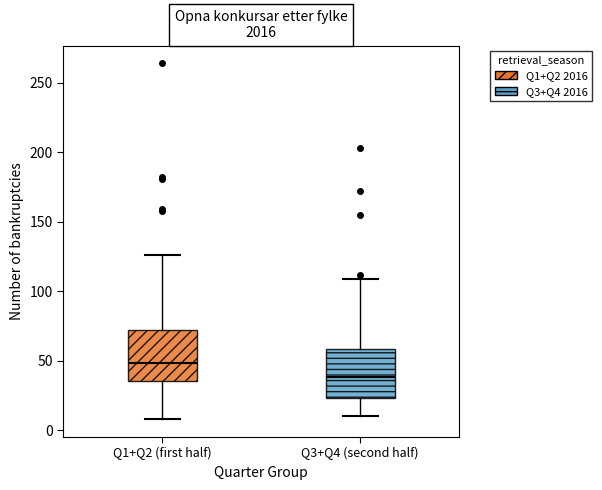

Reading left to right, read every box against the y-axis: the position of its median line, the range the box covers, and the ends of its whiskers. The values are not printed on the chart, so give them approximately, as read against the axis.

Q1+Q2 (first half): median 50, box 35 to 70, whiskers 10 to 125
Q3+Q4 (second half): median 40, box 25 to 60, whiskers 10 to 110